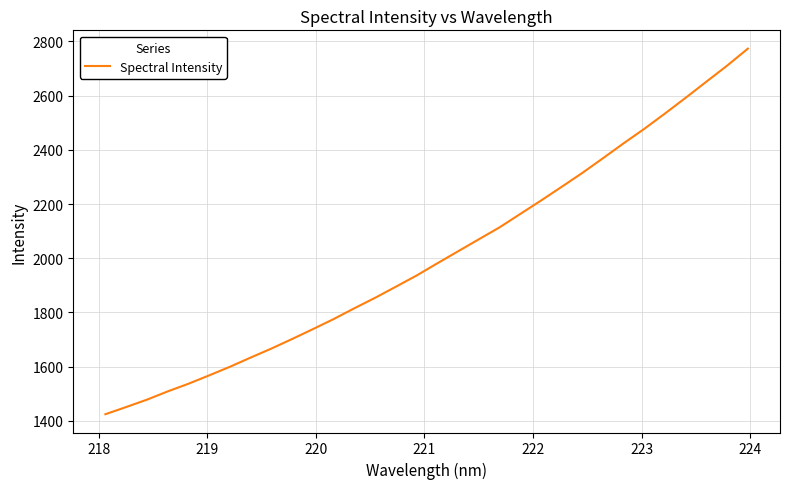

What is the difference between the maximum and minimum values?

1349.6